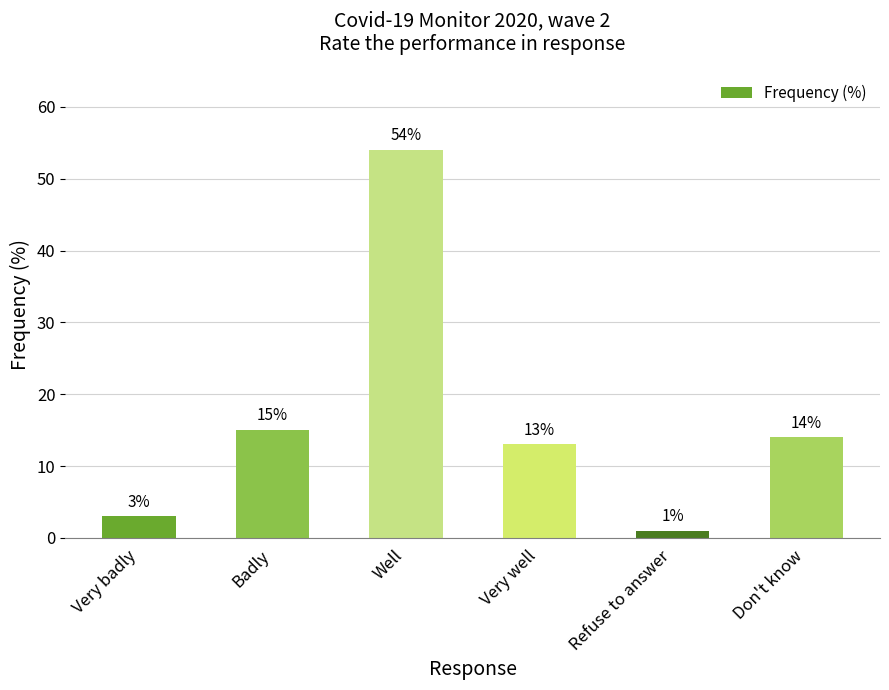

Reading right to left, list all the values displayed in this chart.

14	1	13	54	15	3